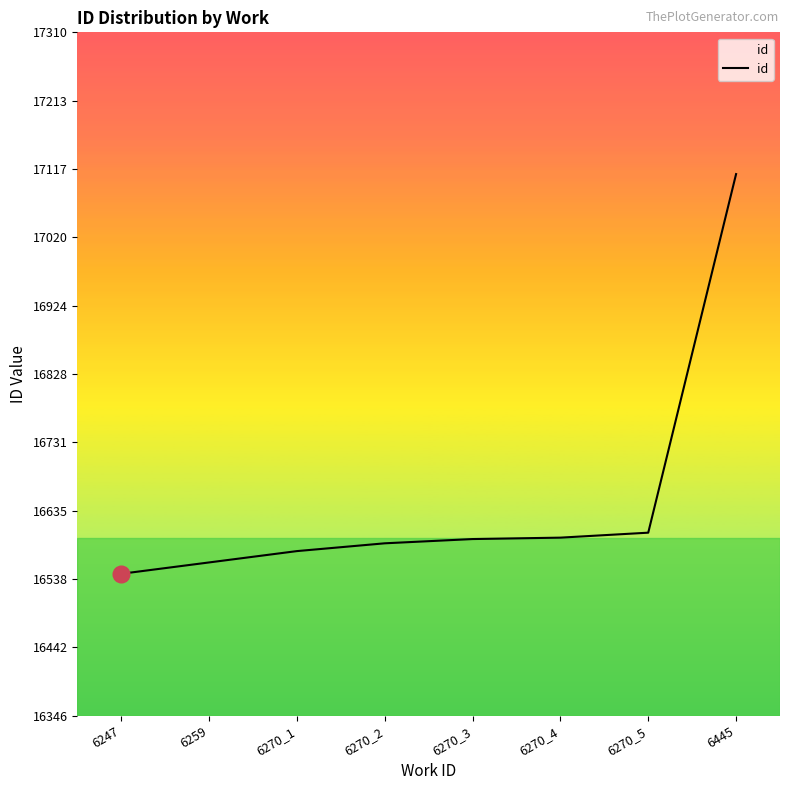

What is the difference between the second highest and second lowest values?

42